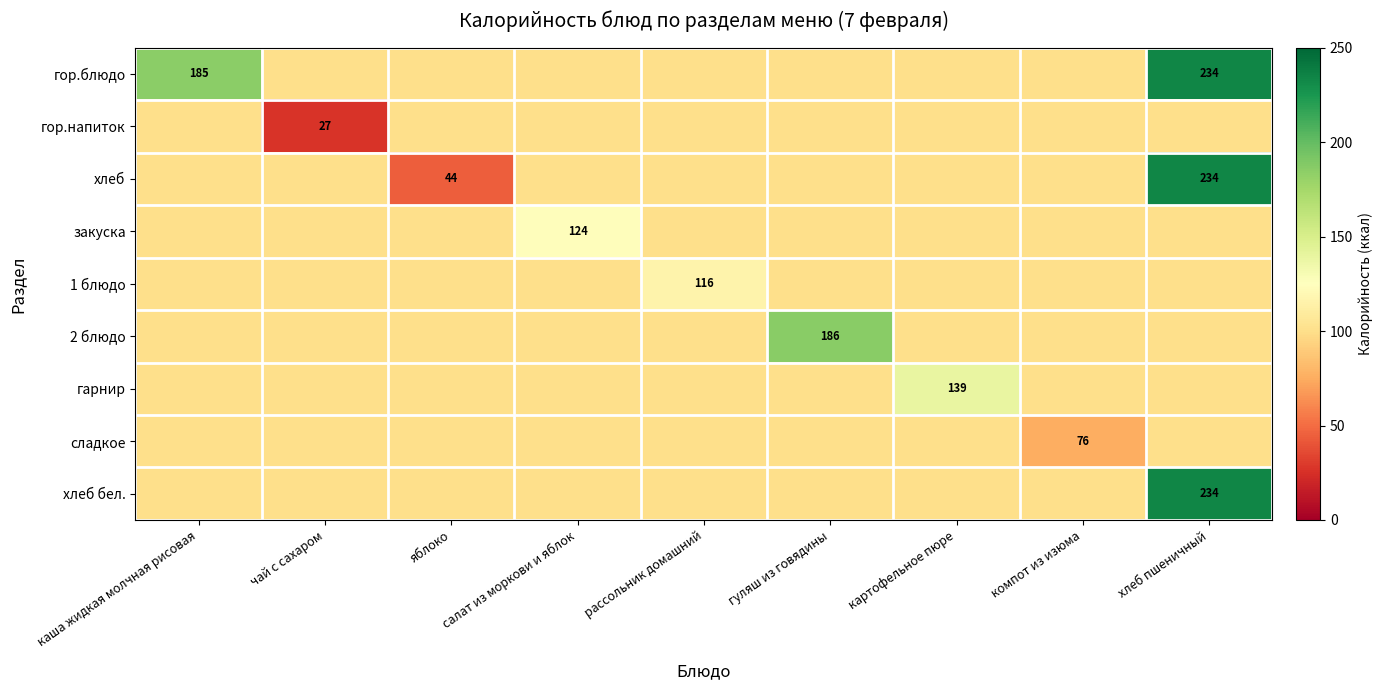

What is the sum of the гарнир values at каша жидкая молчная рисовая and гуляш из говядины?

200.0